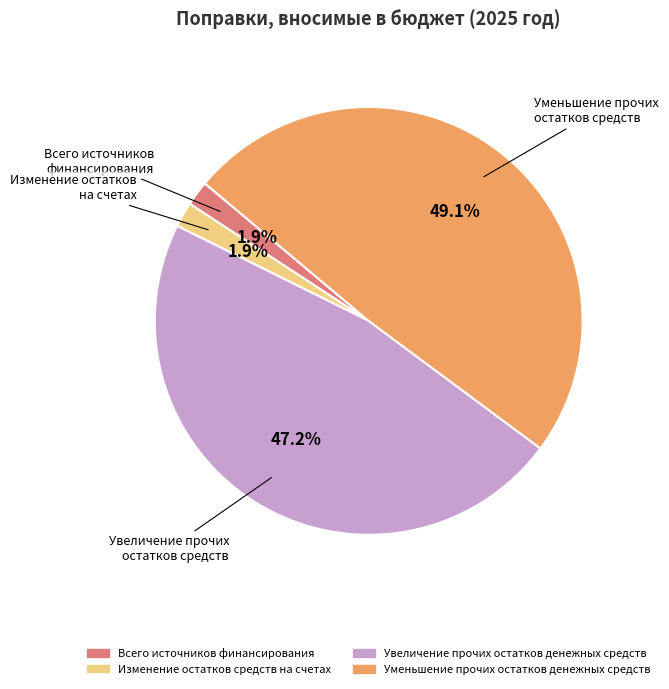

Does any single category account for the majority?

No